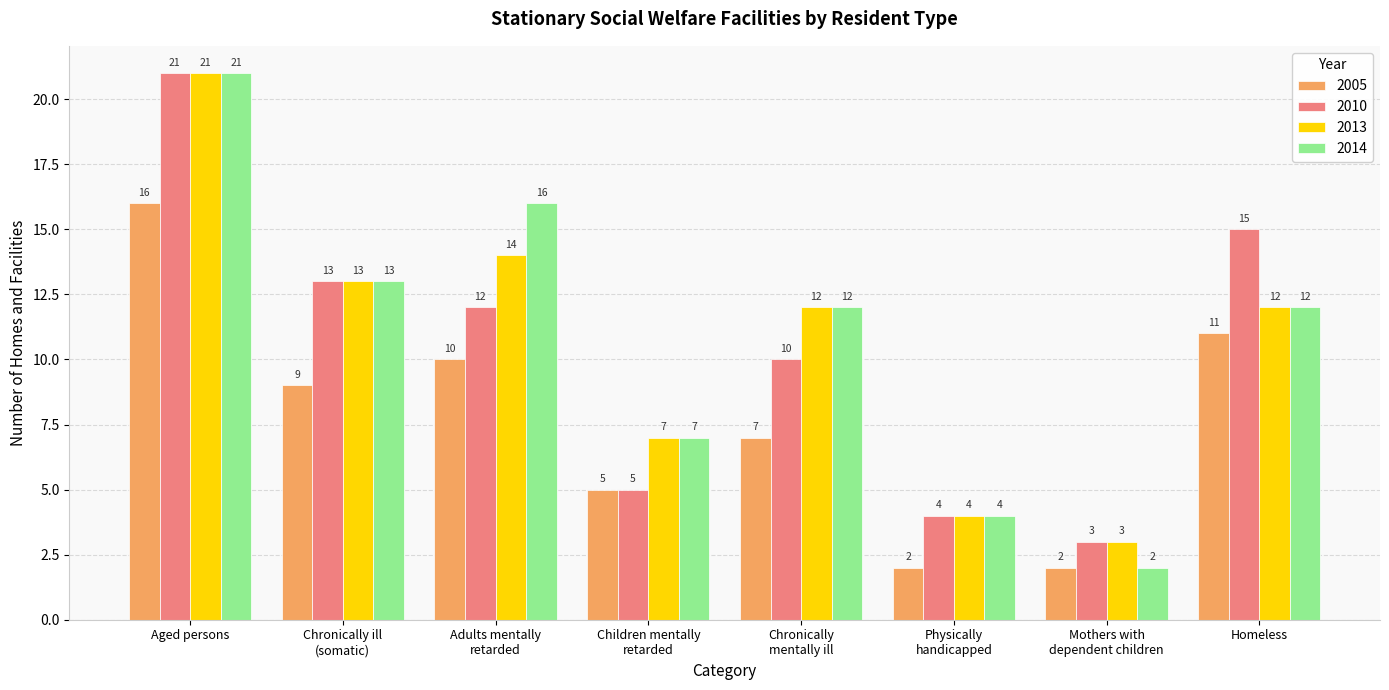

Between Aged persons and Mothers with
dependent children, which series saw the biggest shift?

2014